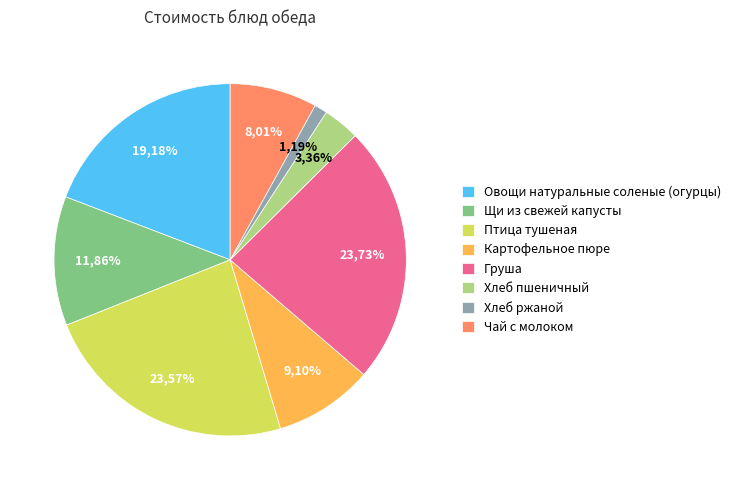

Count the number of slices in the pie.

8